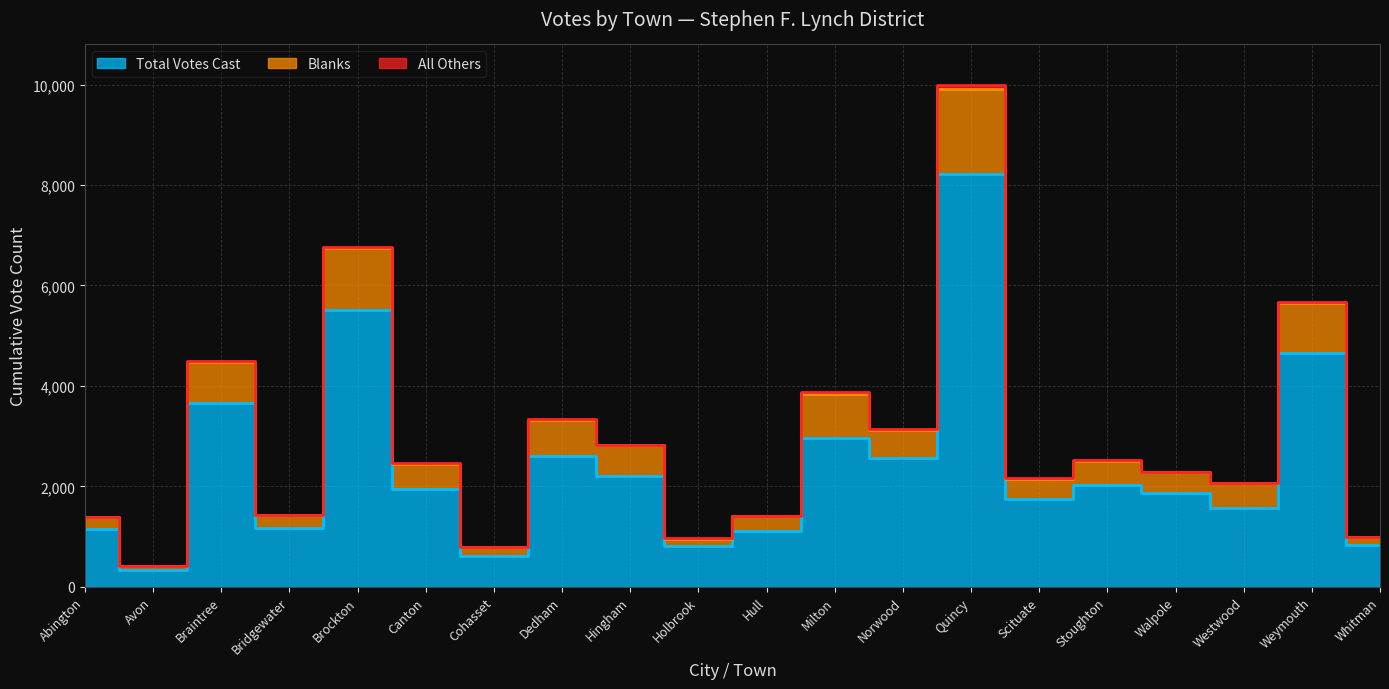

What is the difference between the highest and lowest values at Braintree?

822